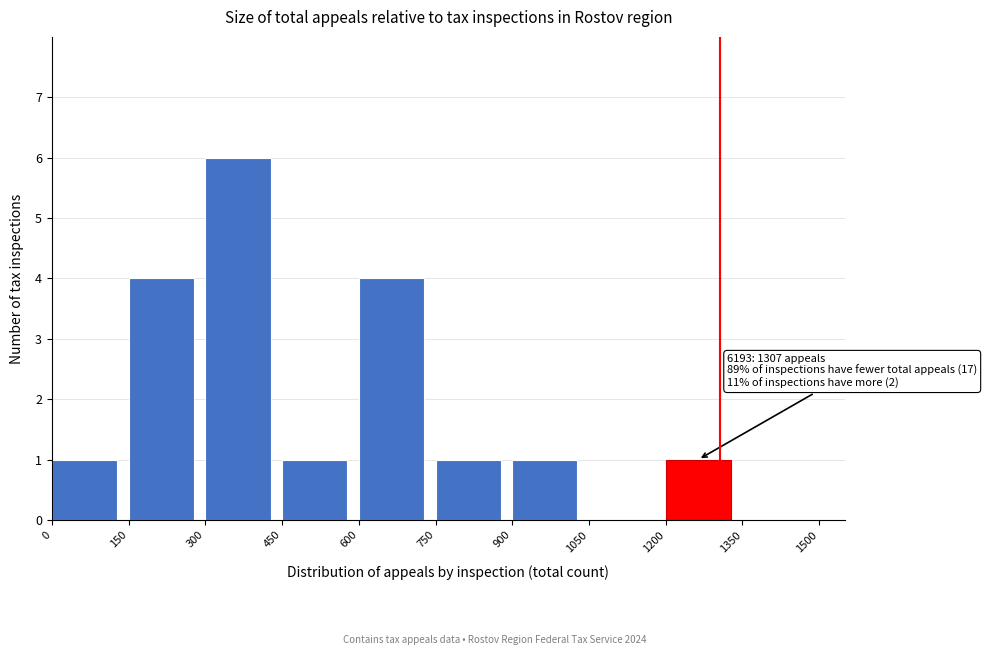

Which range on the x-axis has the tallest bar?

300 to 450